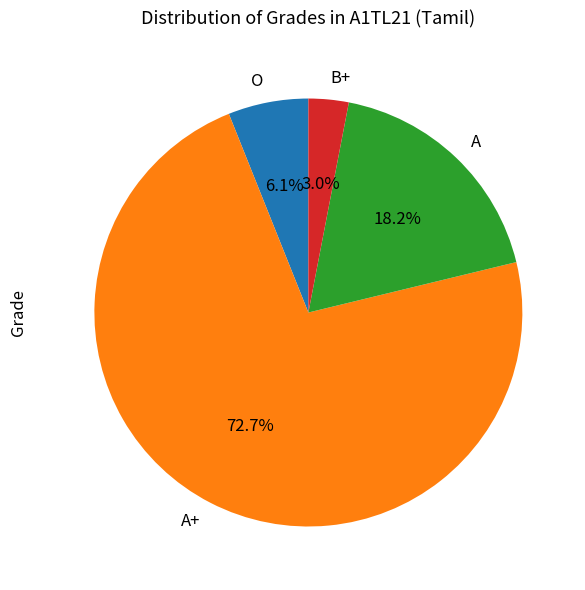

What is the largest slice in the pie chart?

A+